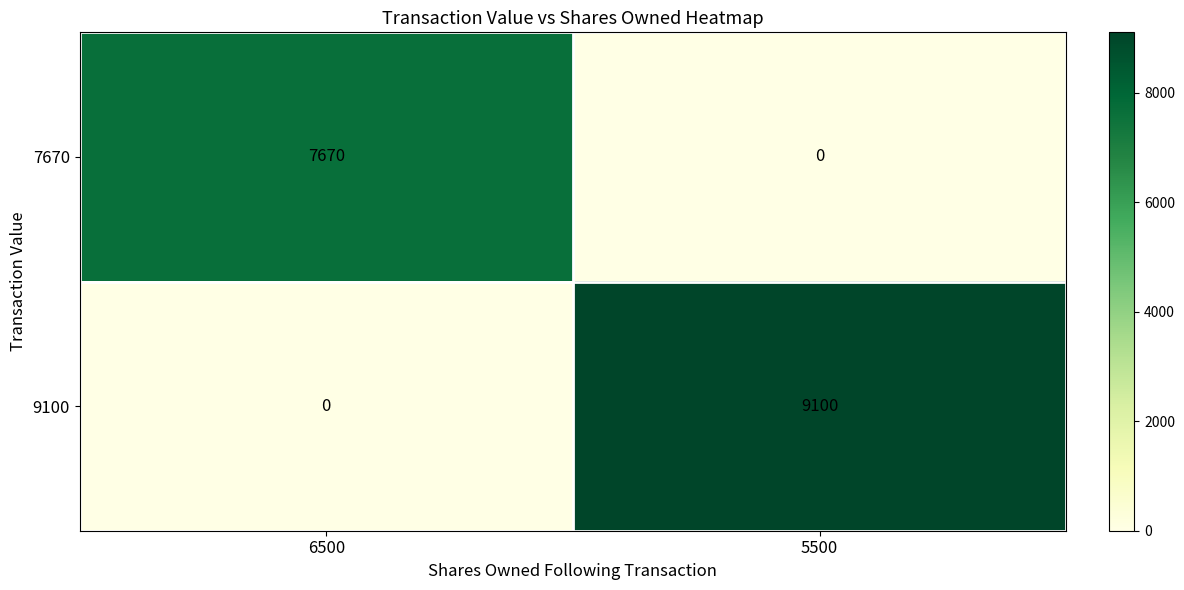

Reading left to right, list all the values displayed in this chart.

7670: 7670	0
9100: 0	9100